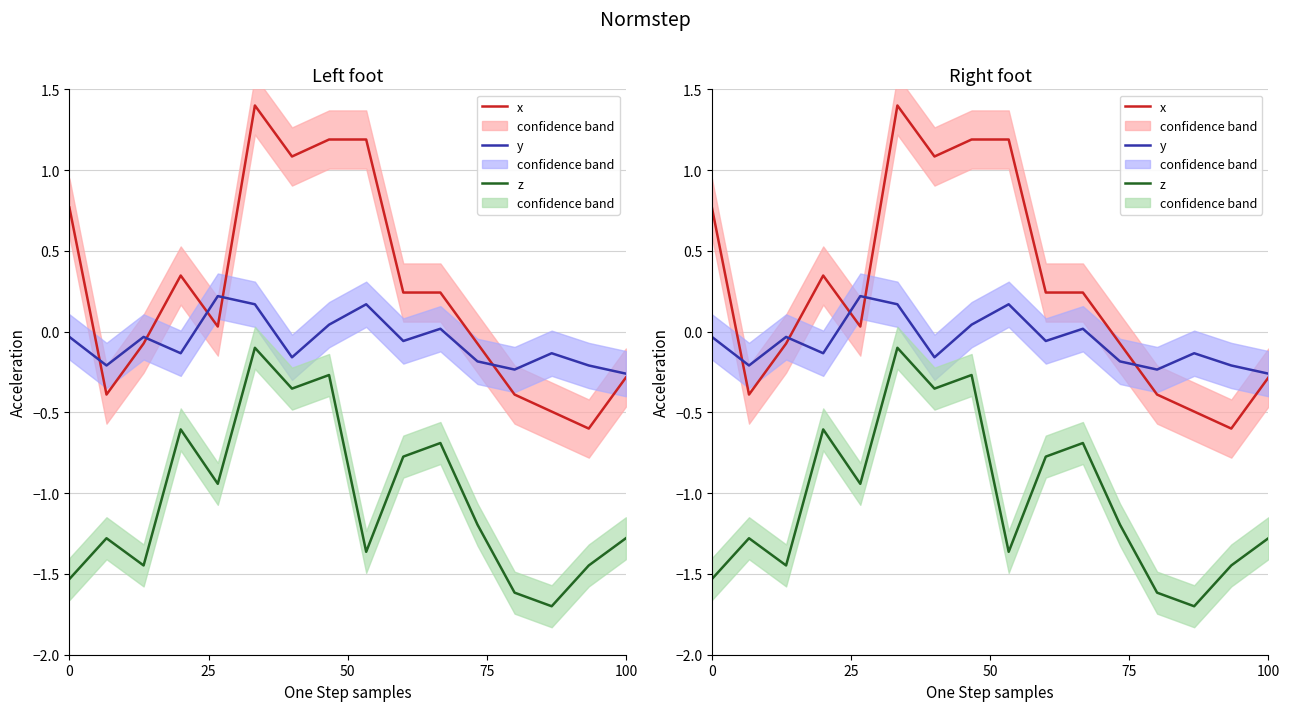

Which series has the largest range (max minus min)?

x